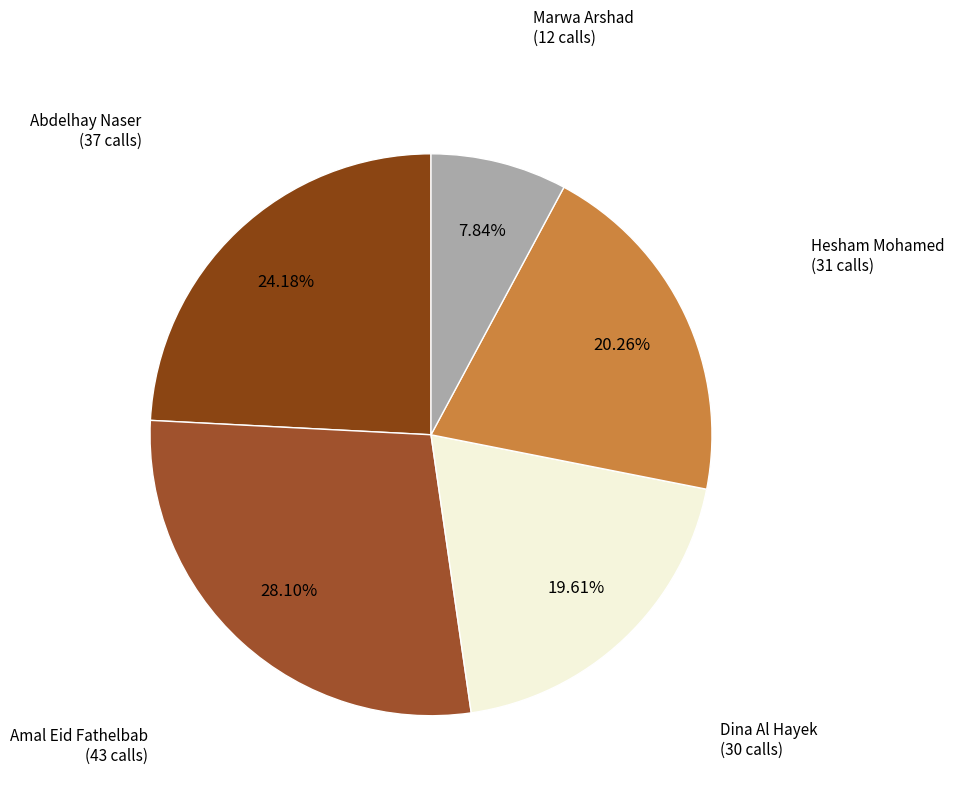

Which has a higher value, Hesham Mohamed or Abdelhay Naser?

Abdelhay Naser